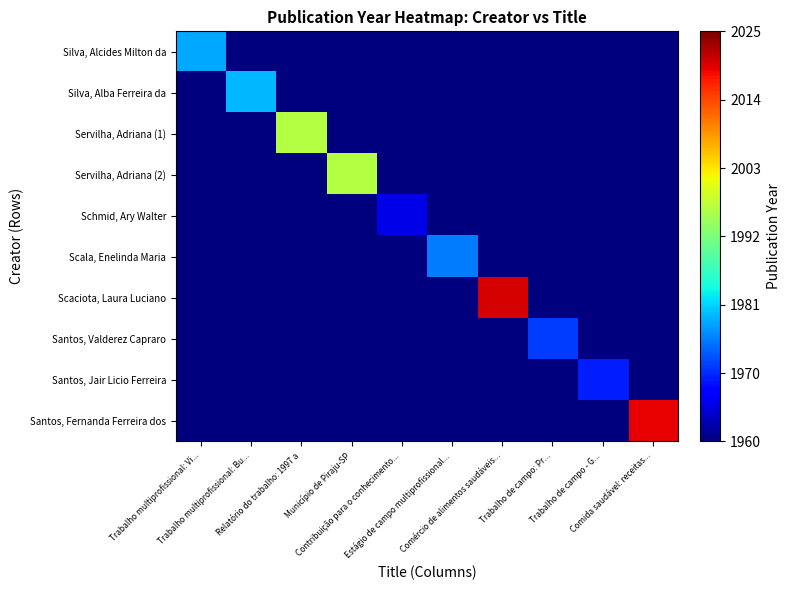

What is the total value across all series at Trabalho multiprofissional: Vi...?

19619